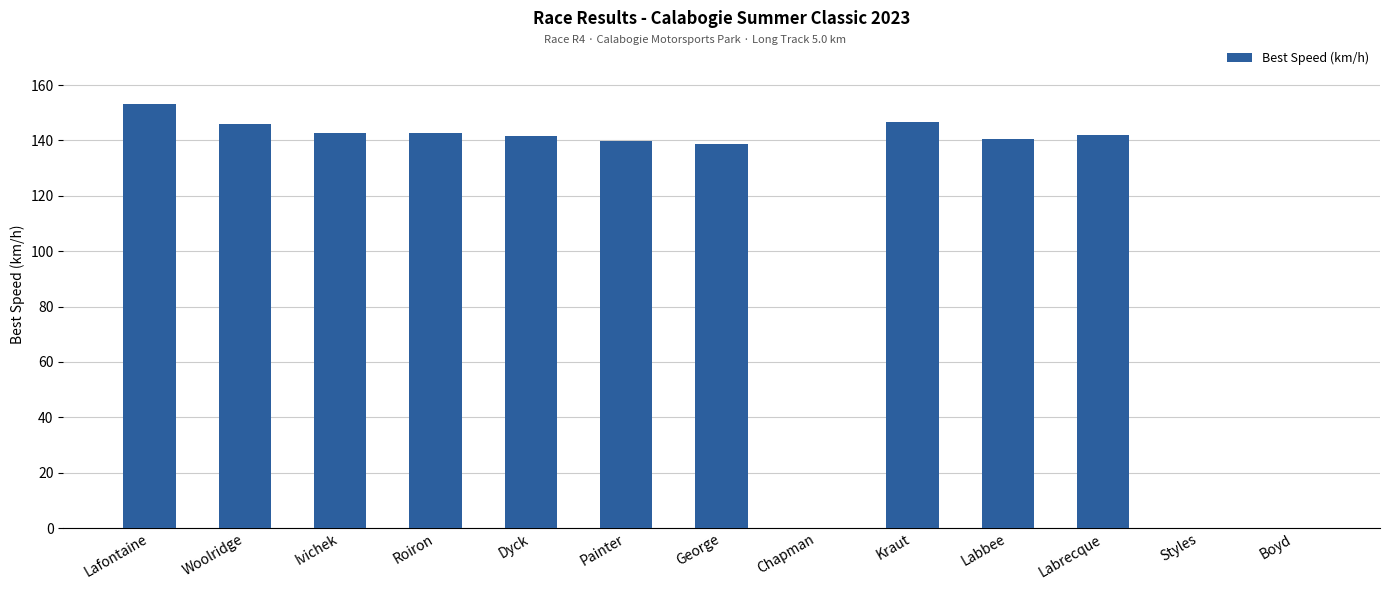

What is the ratio of the value at Roiron to the value at Lafontaine?

0.9